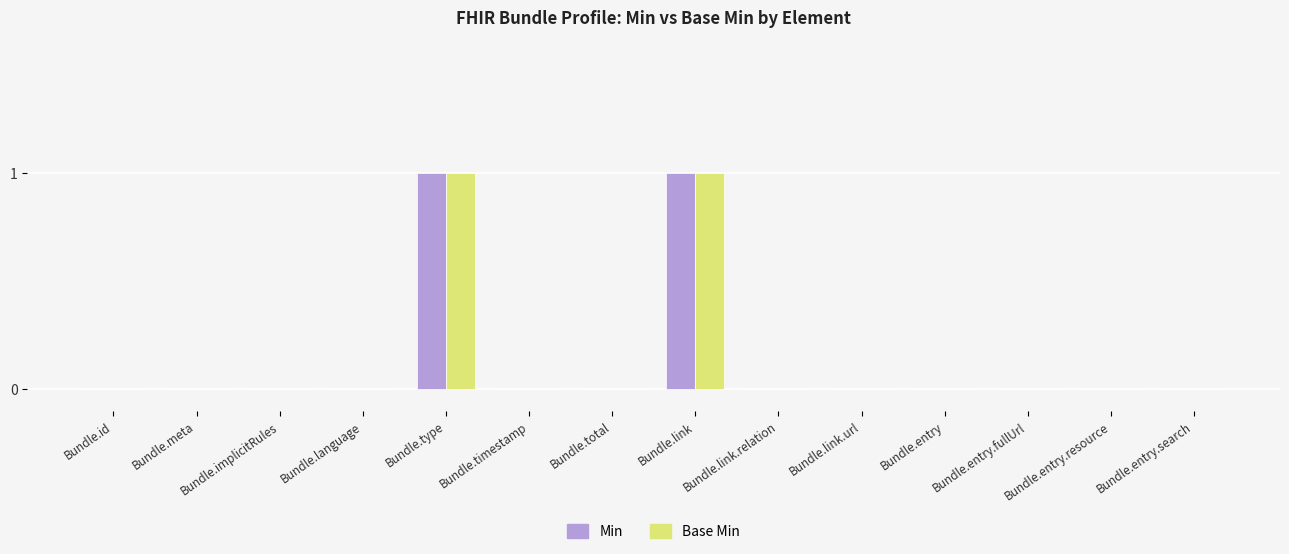

Count the Base Min values in the range 0 to 1.

14